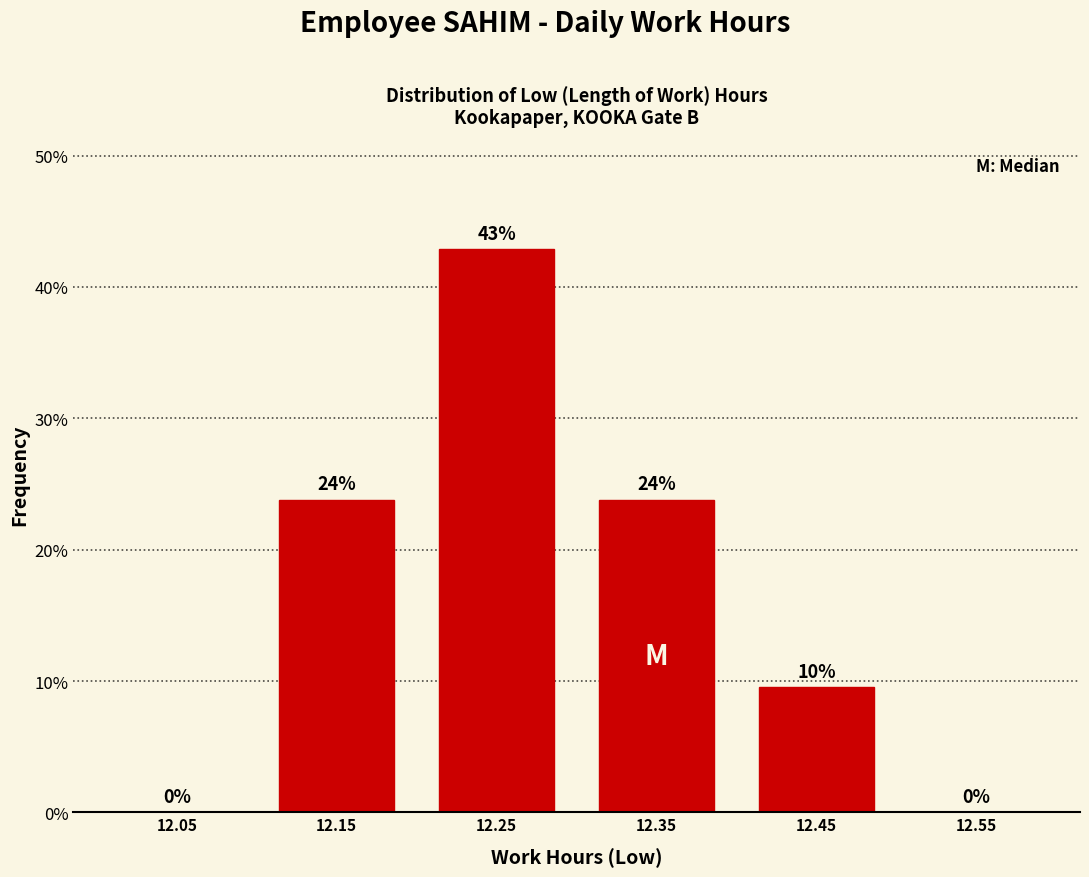

Which range on the x-axis has the tallest bar?

12.2 to 12.3